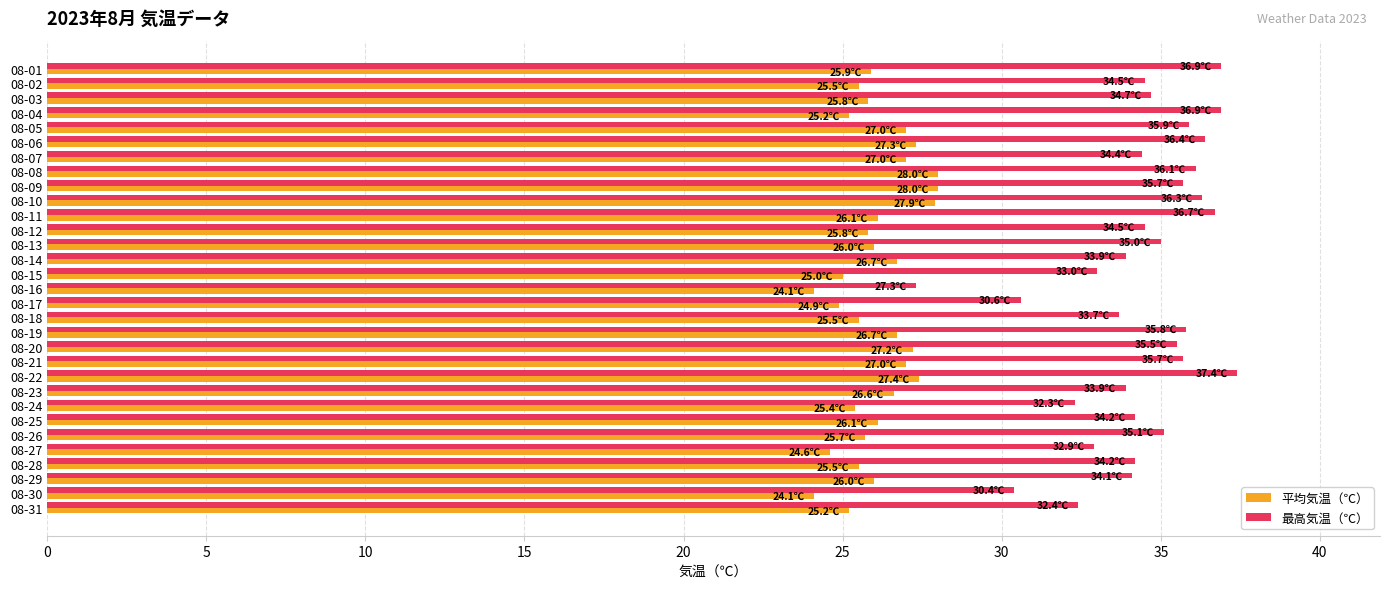

Which series has the largest range (max minus min)?

最高気温（℃）